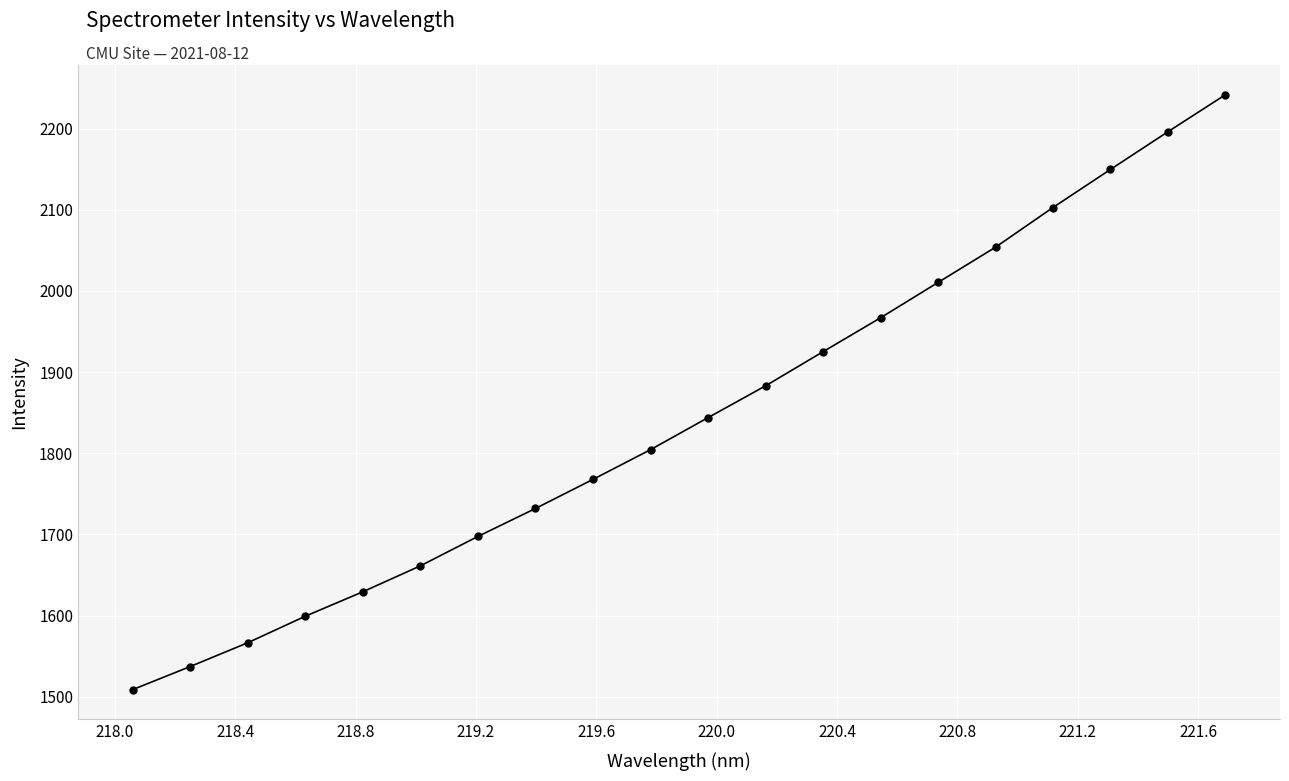

What is the smallest value displayed?

1508.9